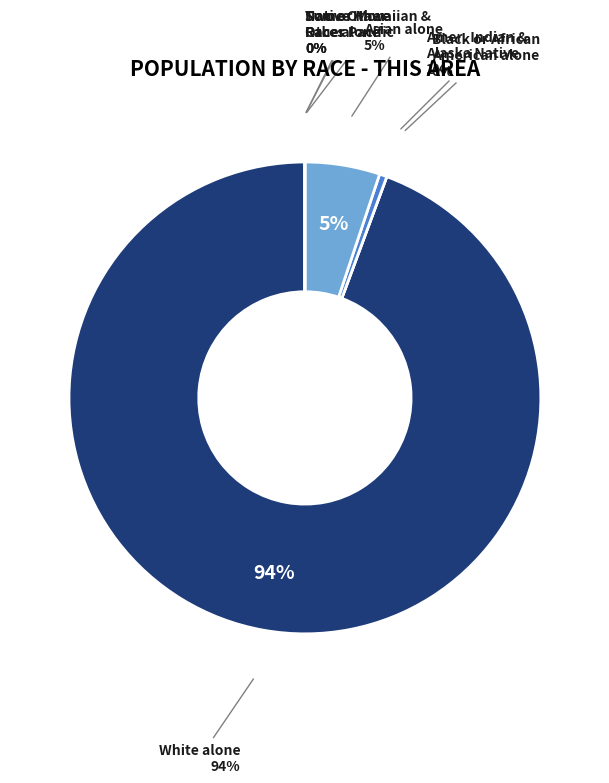

To the nearest percent, what is the average slice percentage?

14%